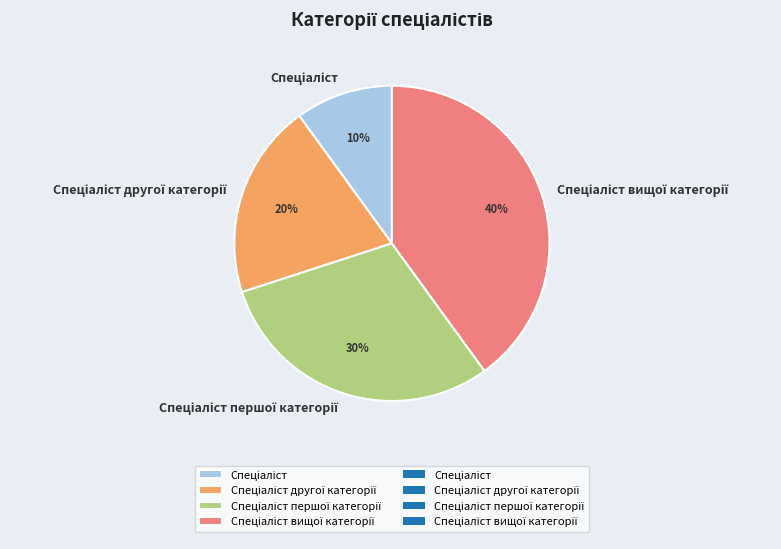

Is there a majority slice in this chart?

No